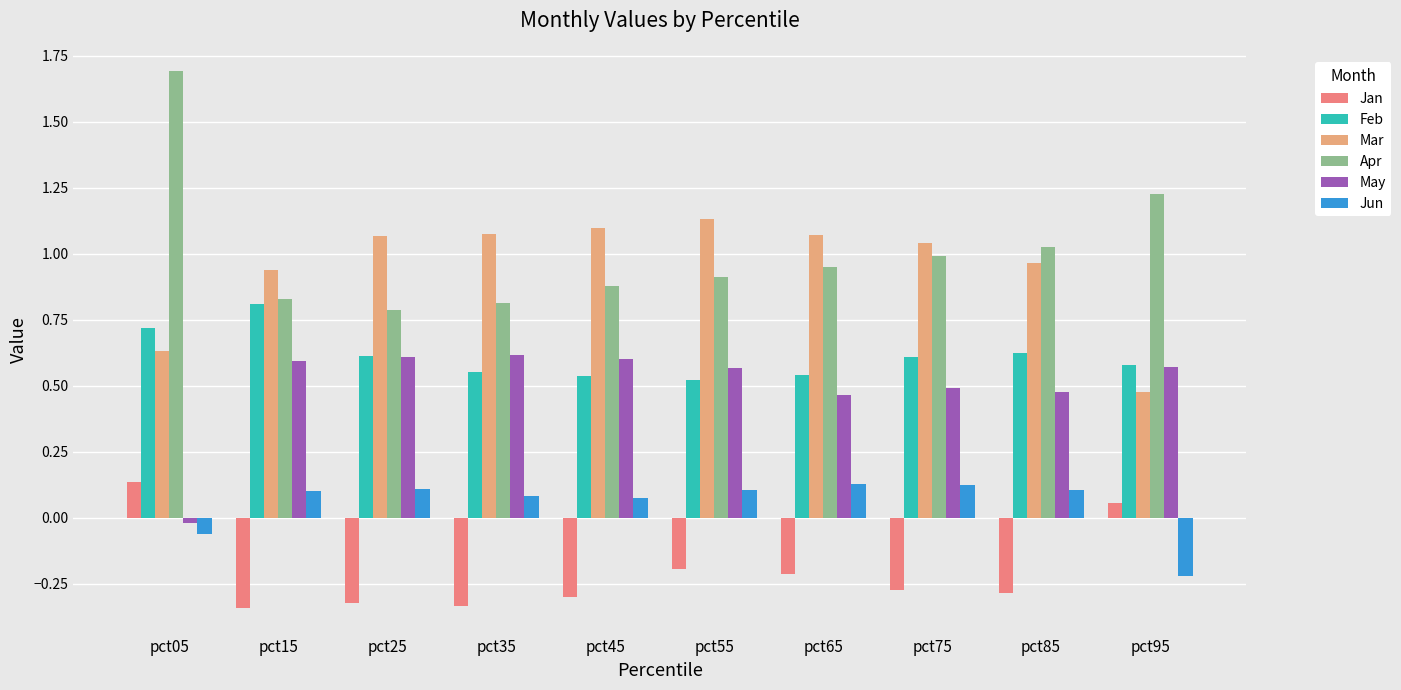

Is the value of Jun at pct45 greater than the value of Jan at pct25?

Yes